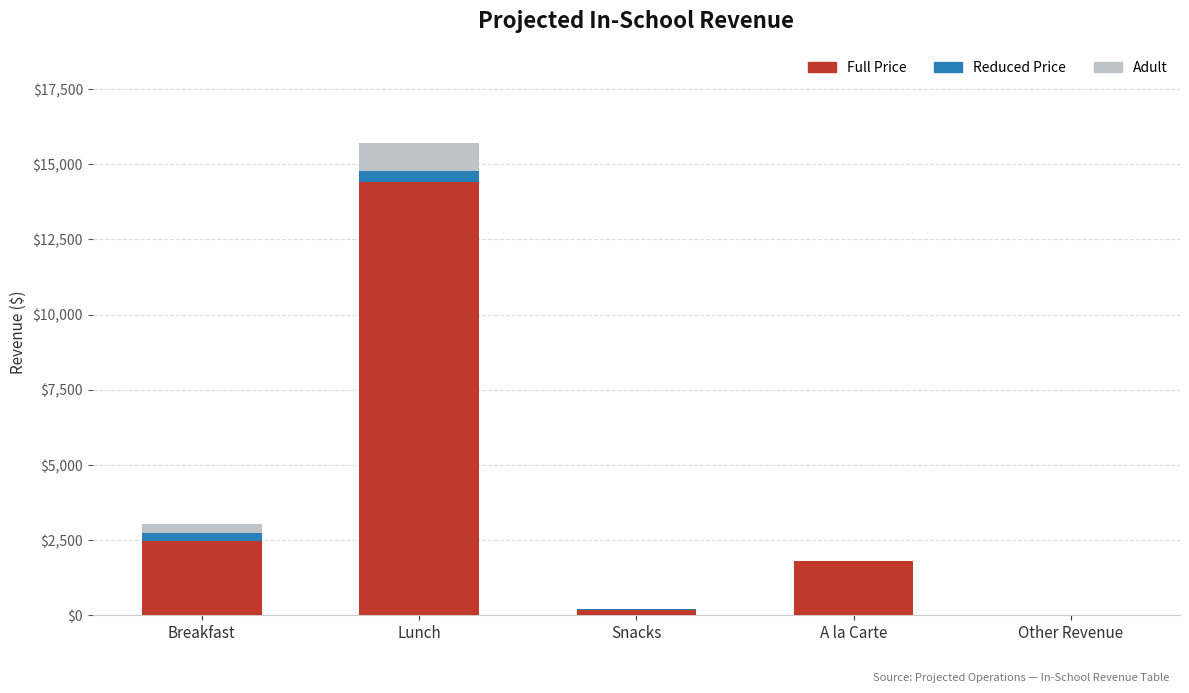

What is the highest value of the Full Price series?

14400